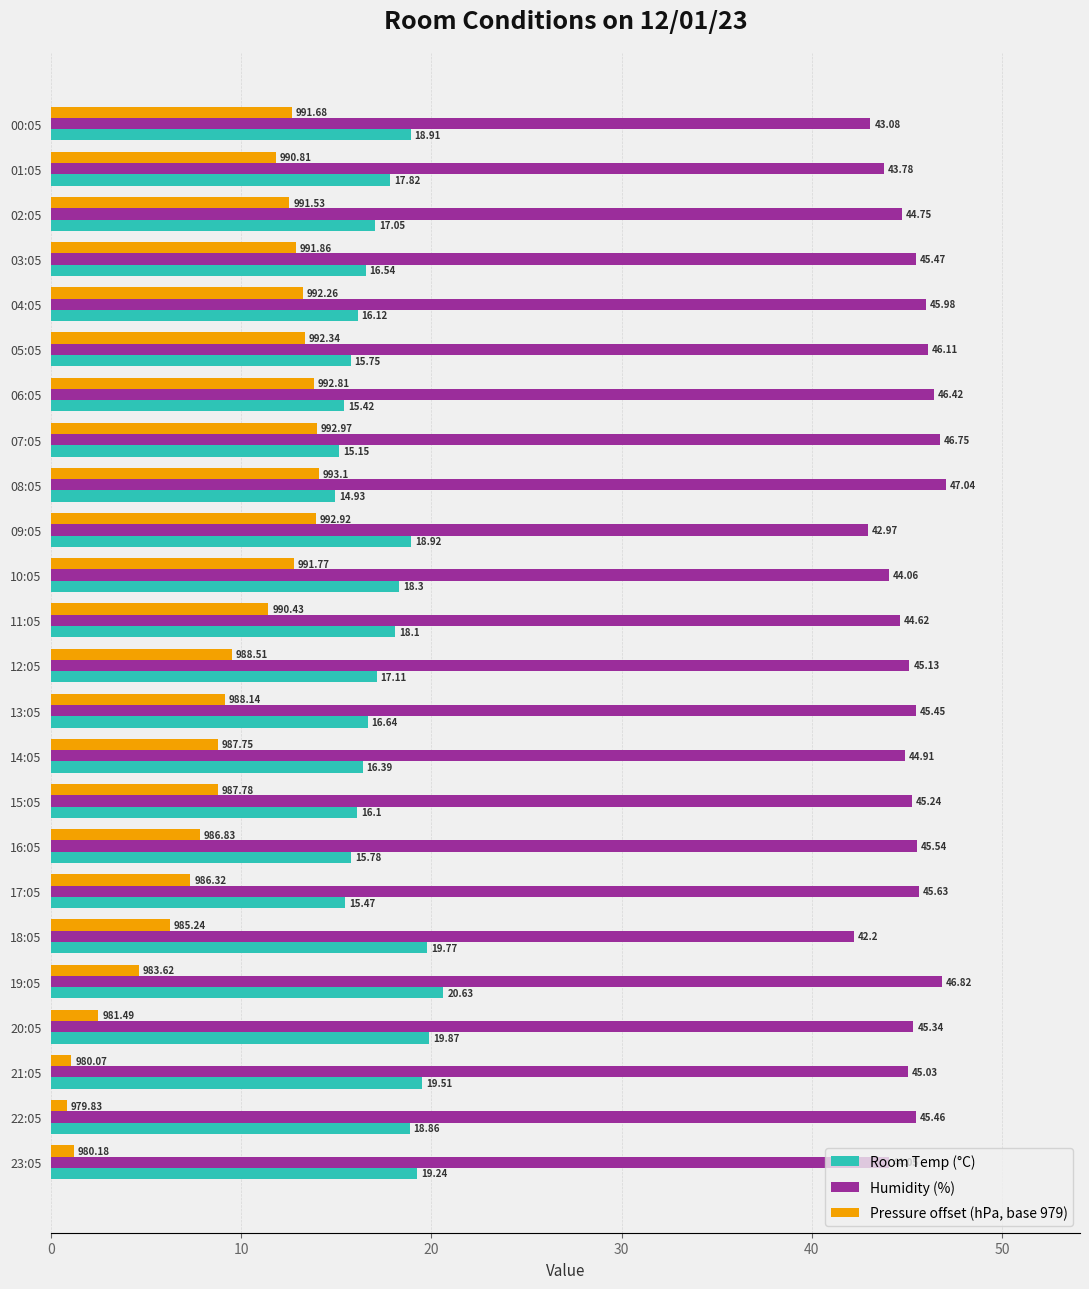

List the labels in order of Humidity (%) value, smallest first.

18:05, 09:05, 00:05, 01:05, 23:05, 10:05, 11:05, 02:05, 14:05, 21:05, 12:05, 15:05, 20:05, 13:05, 22:05, 03:05, 16:05, 17:05, 04:05, 05:05, 06:05, 07:05, 19:05, 08:05